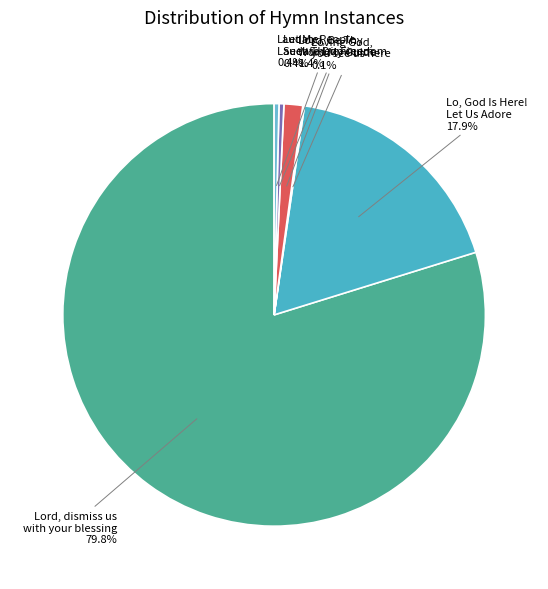

The Lord, Be Thy Word My Guide slice represents 1% of the pie. True or false?

True